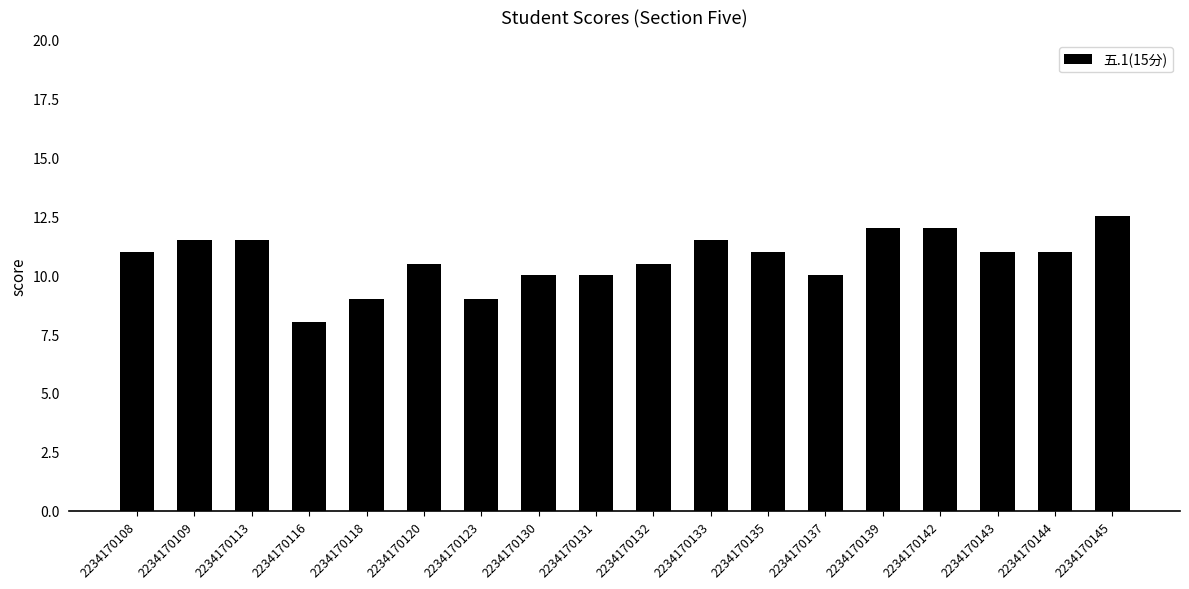

Are the bars grouped side by side (vs. stacked)?

No